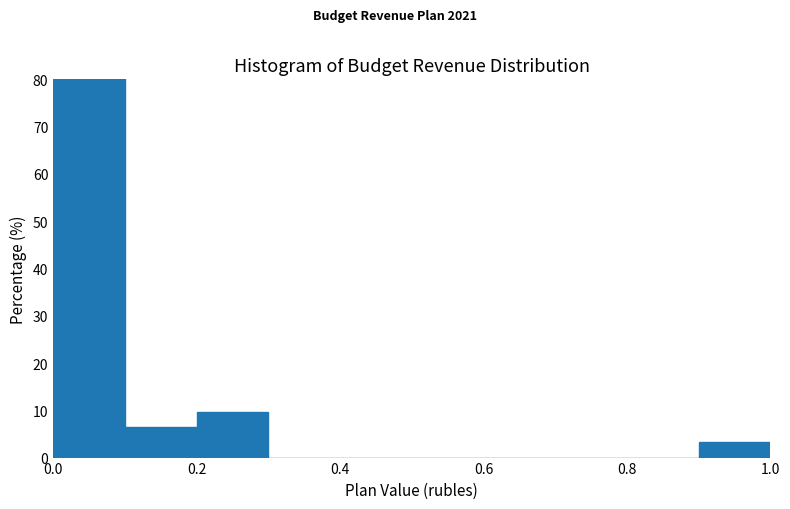

Reading left to right, transcribe this chart: for each bar, give the range it covers on the x-axis and its height. The values are not printed on the chart, so give them approximately, as read against the axis.

0.0 to 0.1: 81
0.1 to 0.2: 6
0.2 to 0.3: 10
0.3 to 0.4: 0
0.4 to 0.5: 0
0.5 to 0.6: 0
0.6 to 0.7: 0
0.7 to 0.8: 0
0.8 to 0.9: 0
0.9 to 1.0: 3